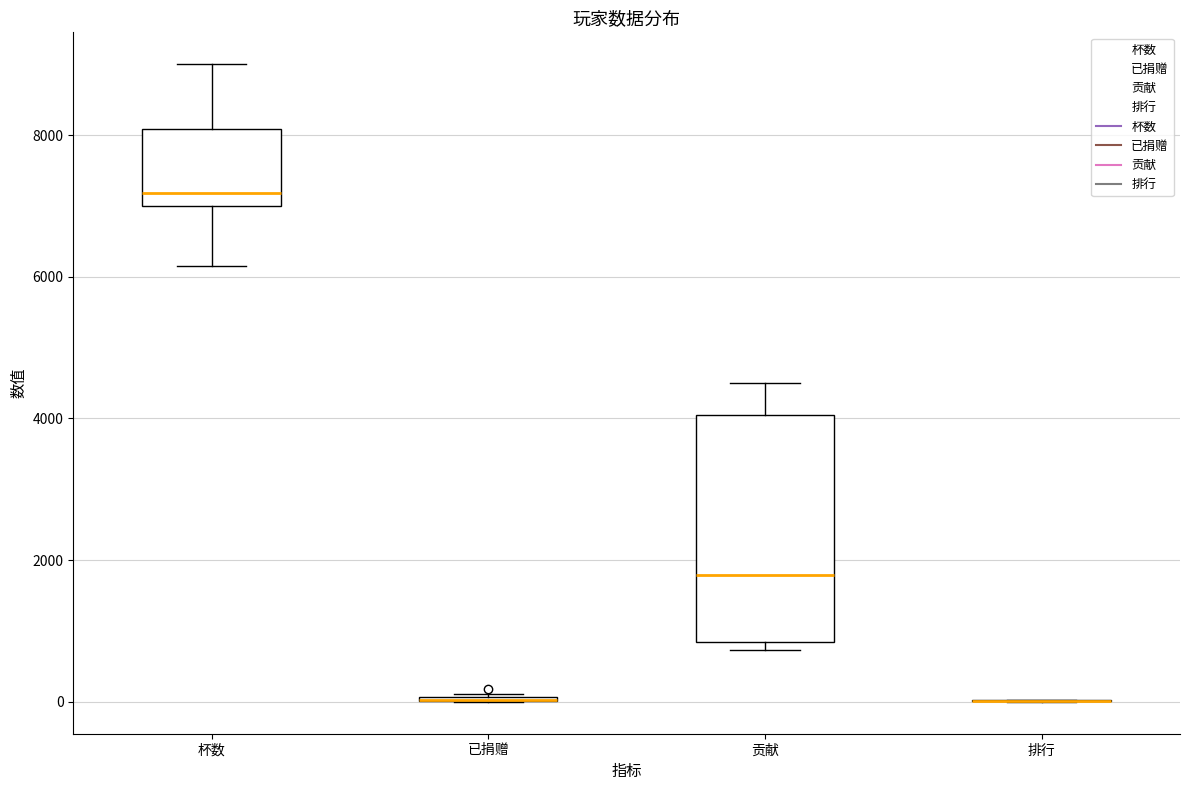

Which box is the tallest, from its lower edge to its upper edge?

贡献